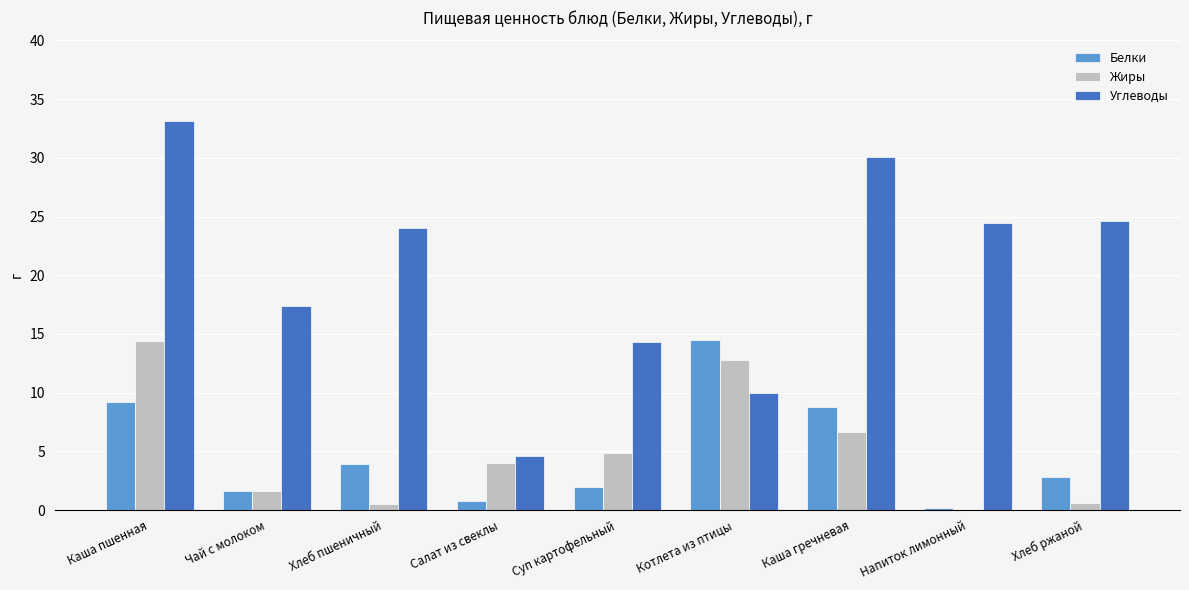

What is the maximum value shown in the chart?

33.1